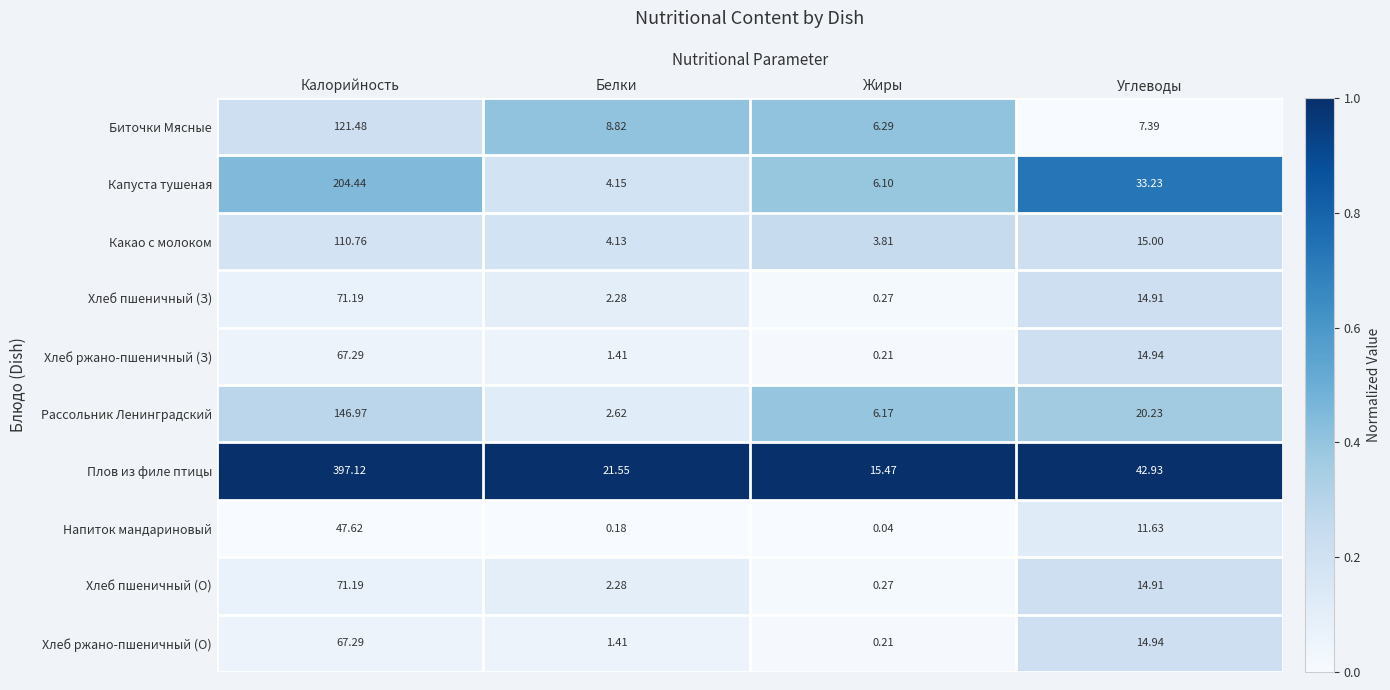

At which label does Напиток мандариновый first exceed 11?

Калорийность